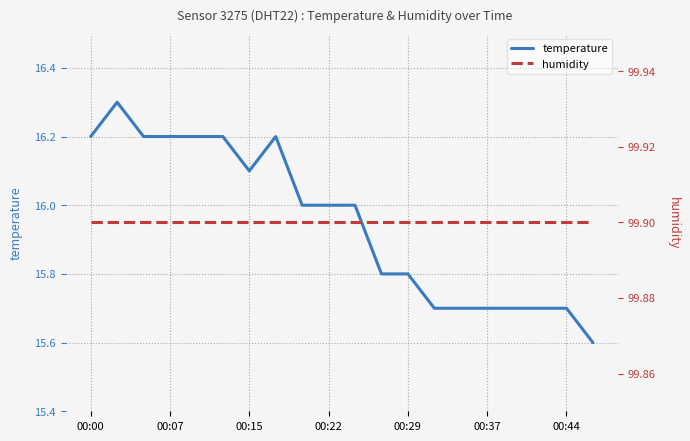

The value of temperature at 19 is 5.2. True or false?

False